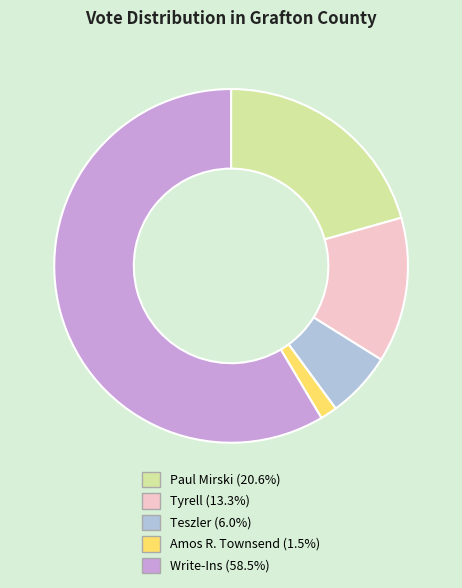

Which category has the smallest portion of the pie?

Amos R. Townsend